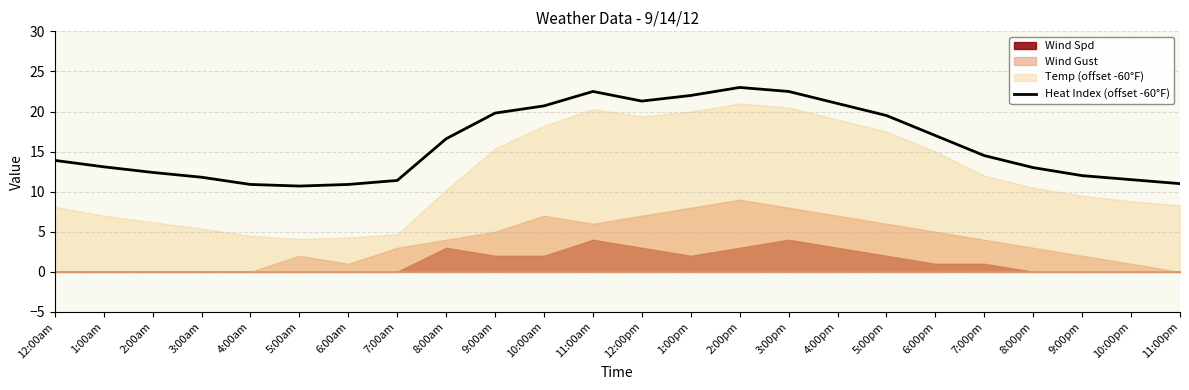

What is the maximum value shown in the chart?

23.0